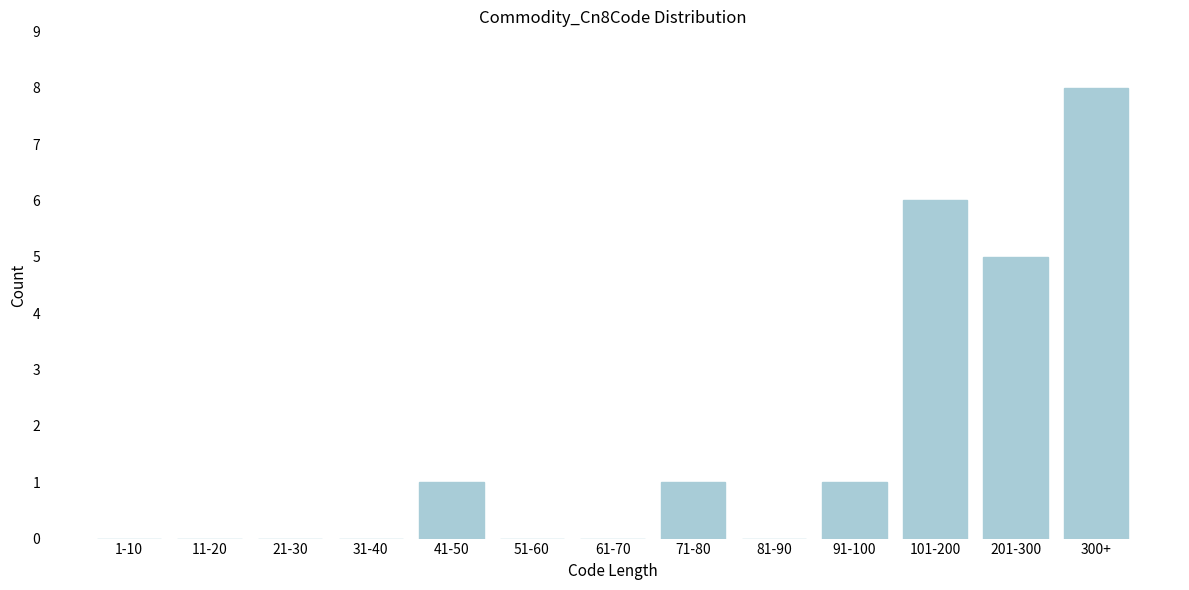

Reading left to right, what are all the values shown in this chart?

1-10=0	11-20=0	21-30=0	31-40=0	41-50=1	51-60=0	61-70=0	71-80=1	81-90=0	91-100=1	101-200=6	201-300=5	300+=8